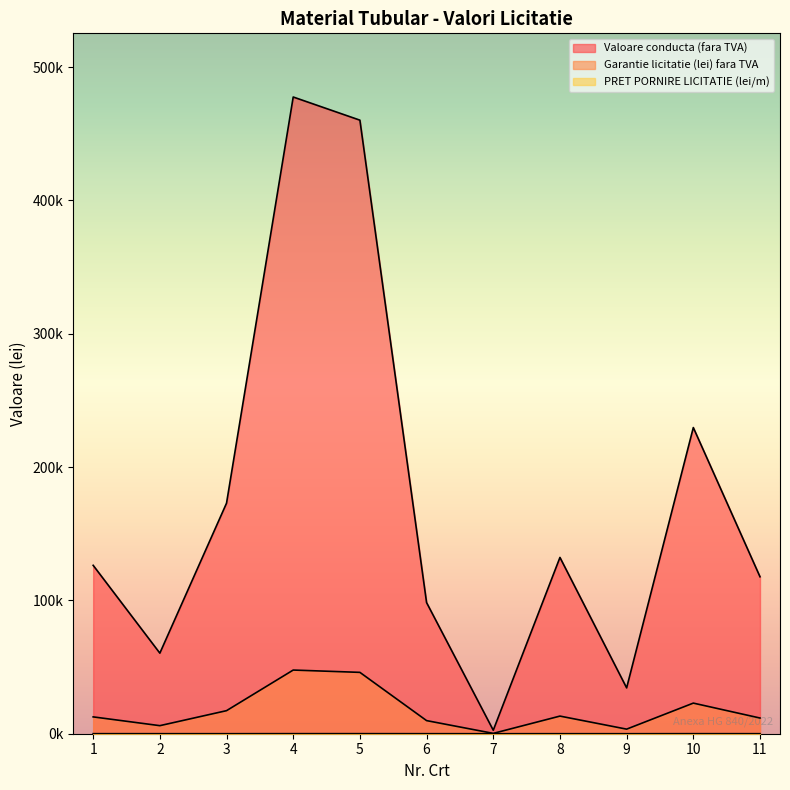

List the labels in order of PRET PORNIRE LICITATIE (lei/m) value, largest first.

4, 5, 1, 10, 6, 11, 2, 3, 8, 7, 9